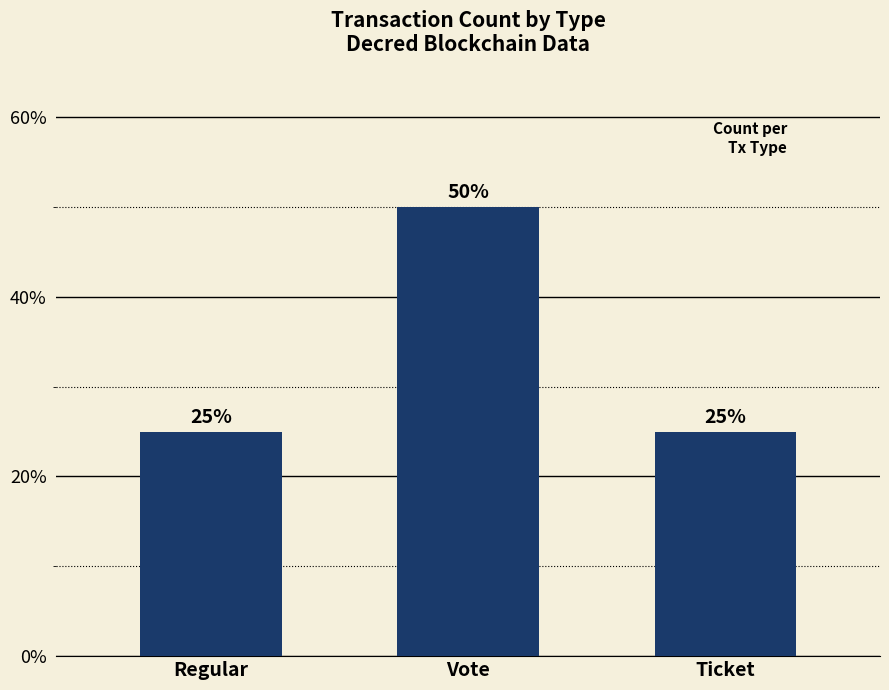

Reading right to left, transcribe all the data shown in this chart.

25	50	25